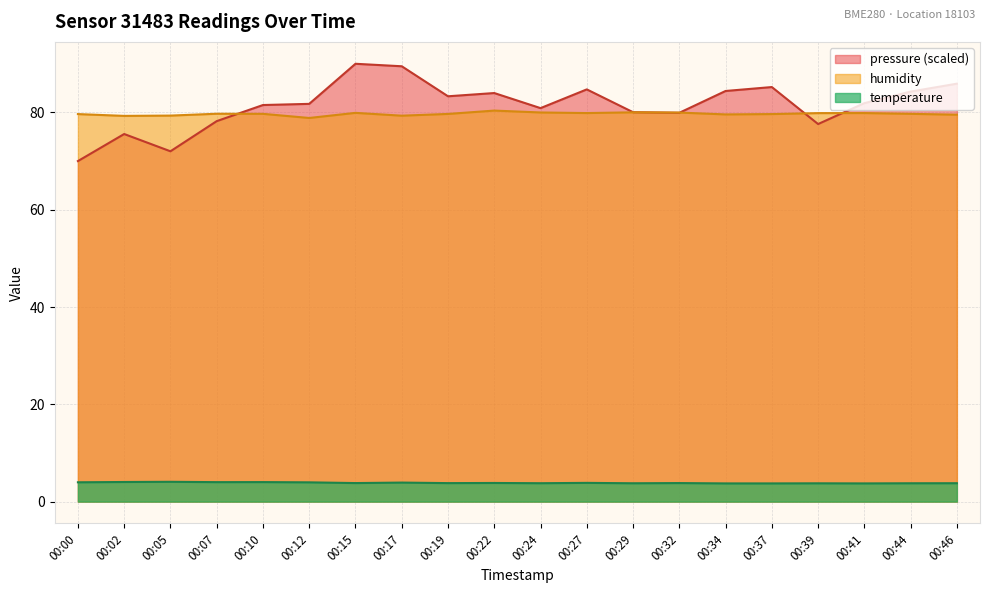

The humidity series shows 39.2 at 00:29. True or false?

False